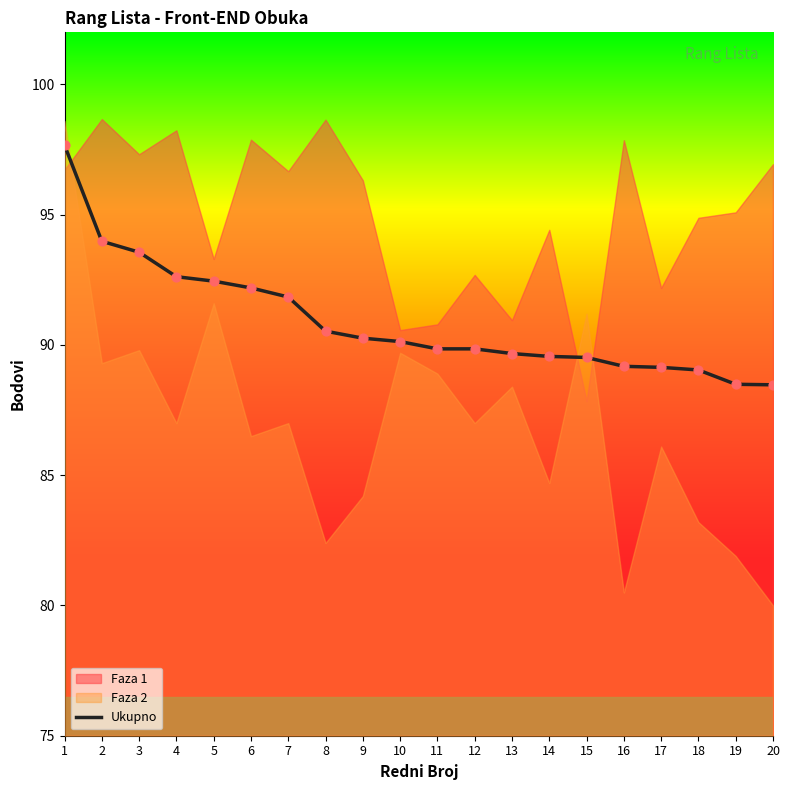

What is the ratio of the value at 16 to the value at 19?

1.0